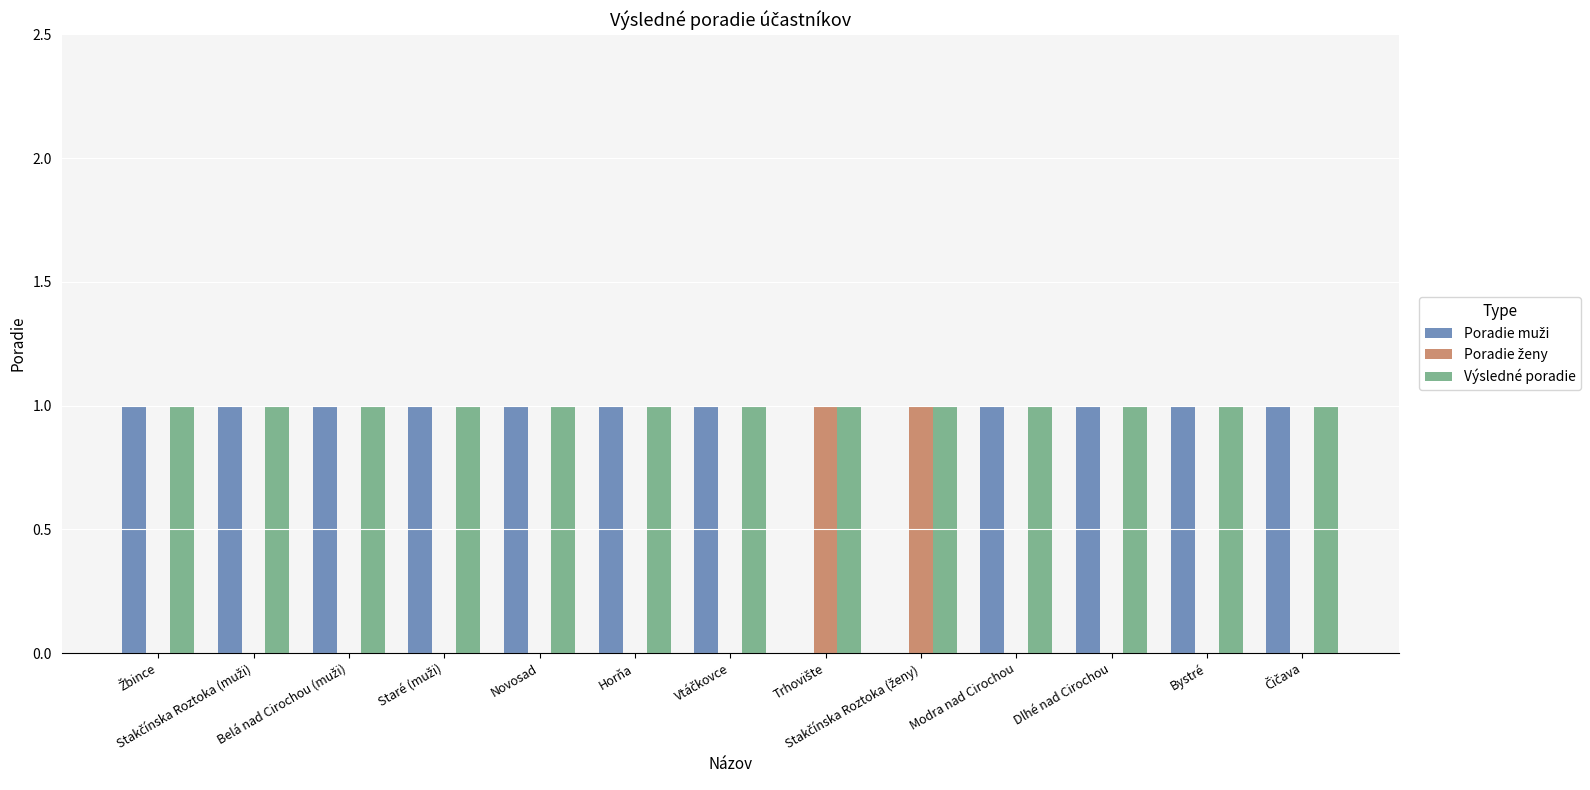

What is the spread (max minus min) of values at Novosad?

1